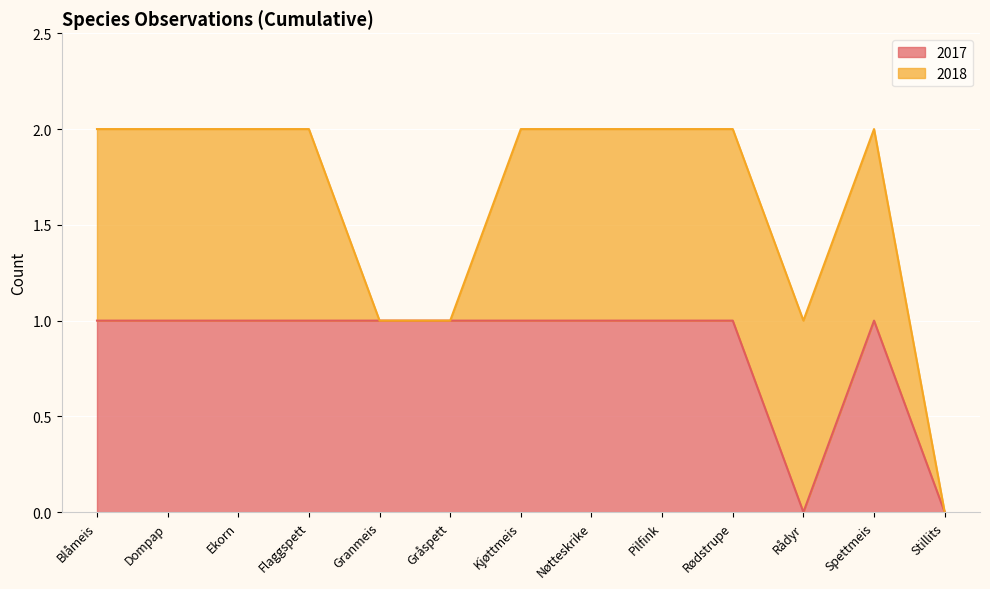

The 2017 series shows 1 at Blåmeis. True or false?

True